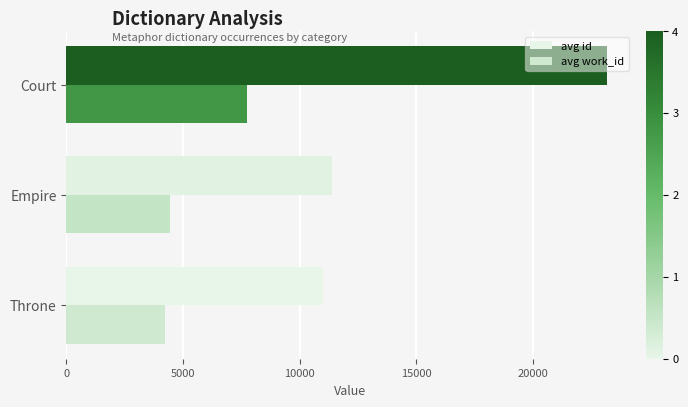

What are all the series names shown in the legend?

avg id, avg work_id